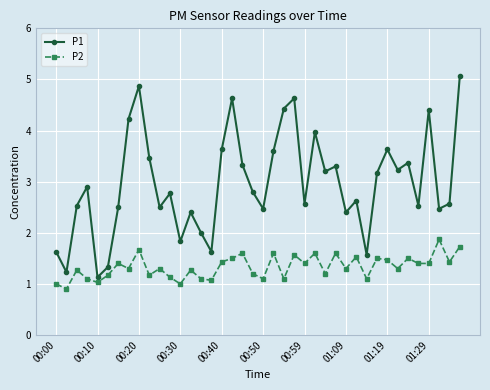

List the series in order of their overall mean, lowest first.

P2, P1